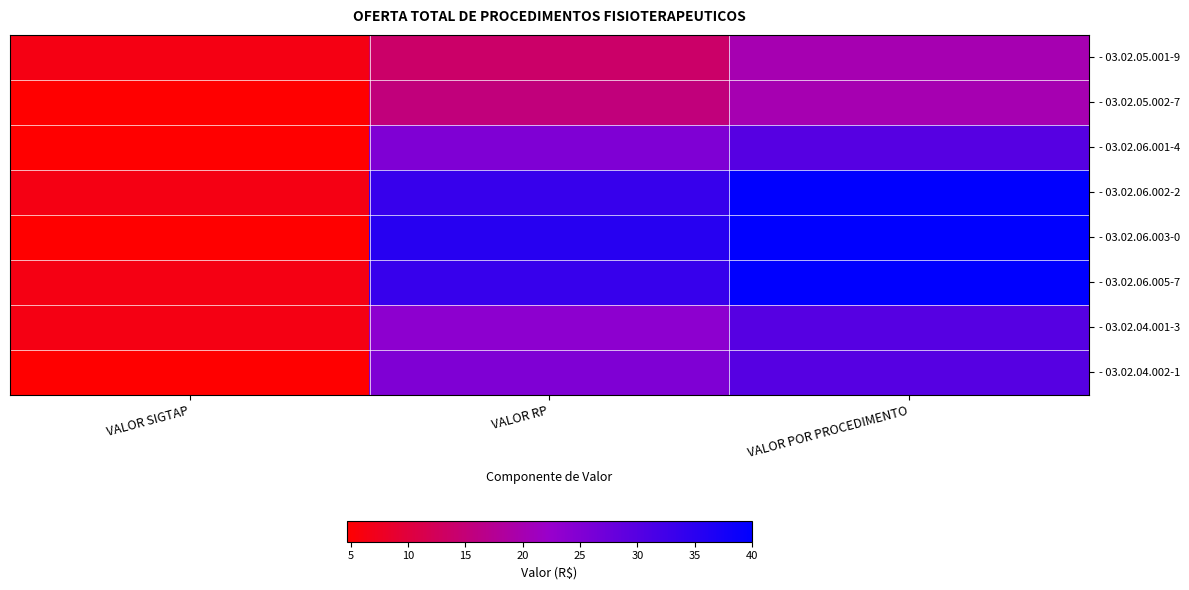

Which has a higher value, VALOR RP or VALOR SIGTAP?

VALOR RP